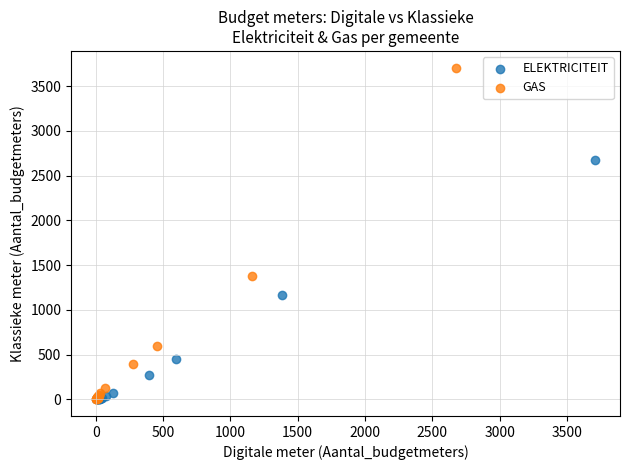

Which series reaches the maximum Y coordinate?

GAS